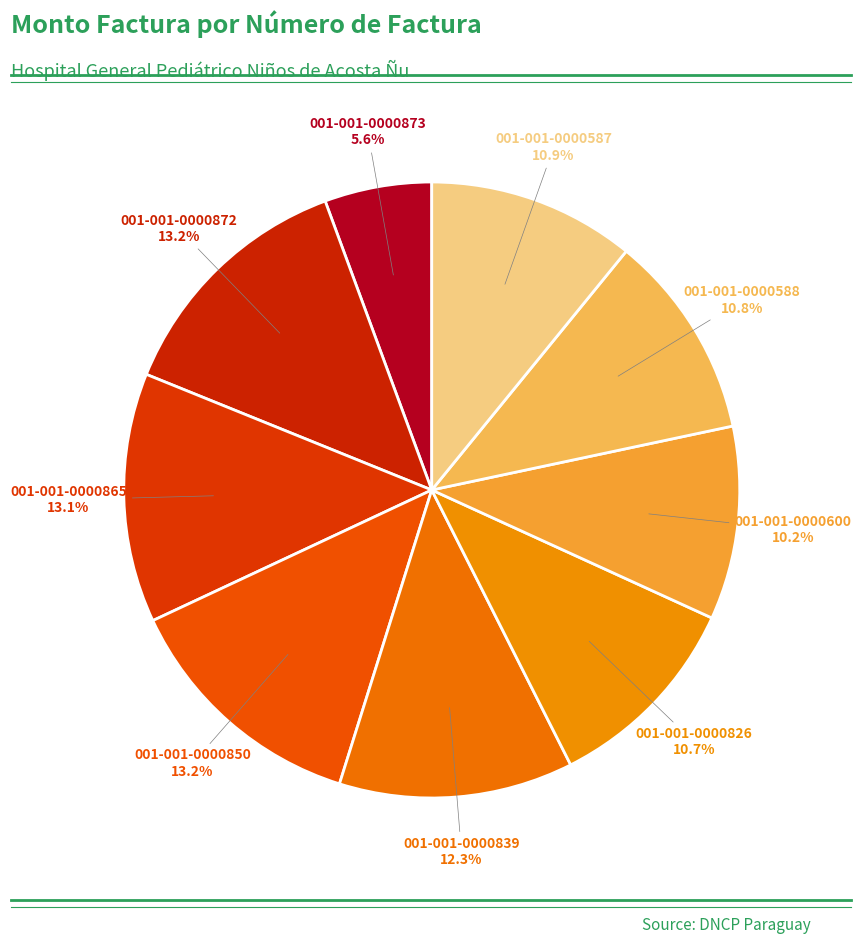

How many segments does this pie chart have?

9